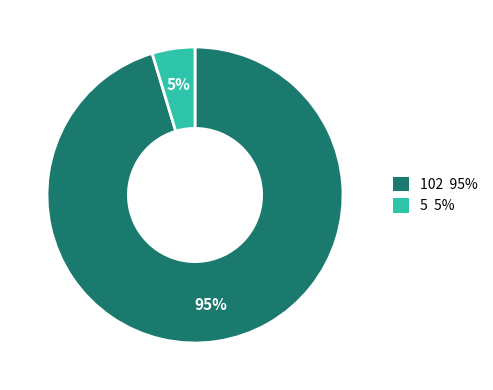

Do 102 and 5 together represent more than half of the pie?

Yes